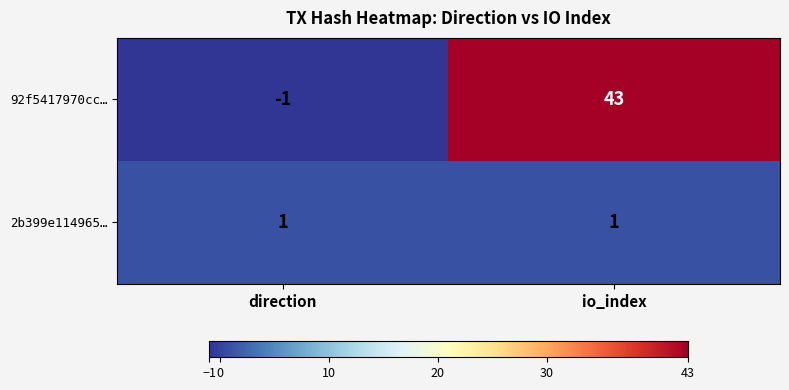

Where is 92f5417970cc… nearest to the value 21?

direction